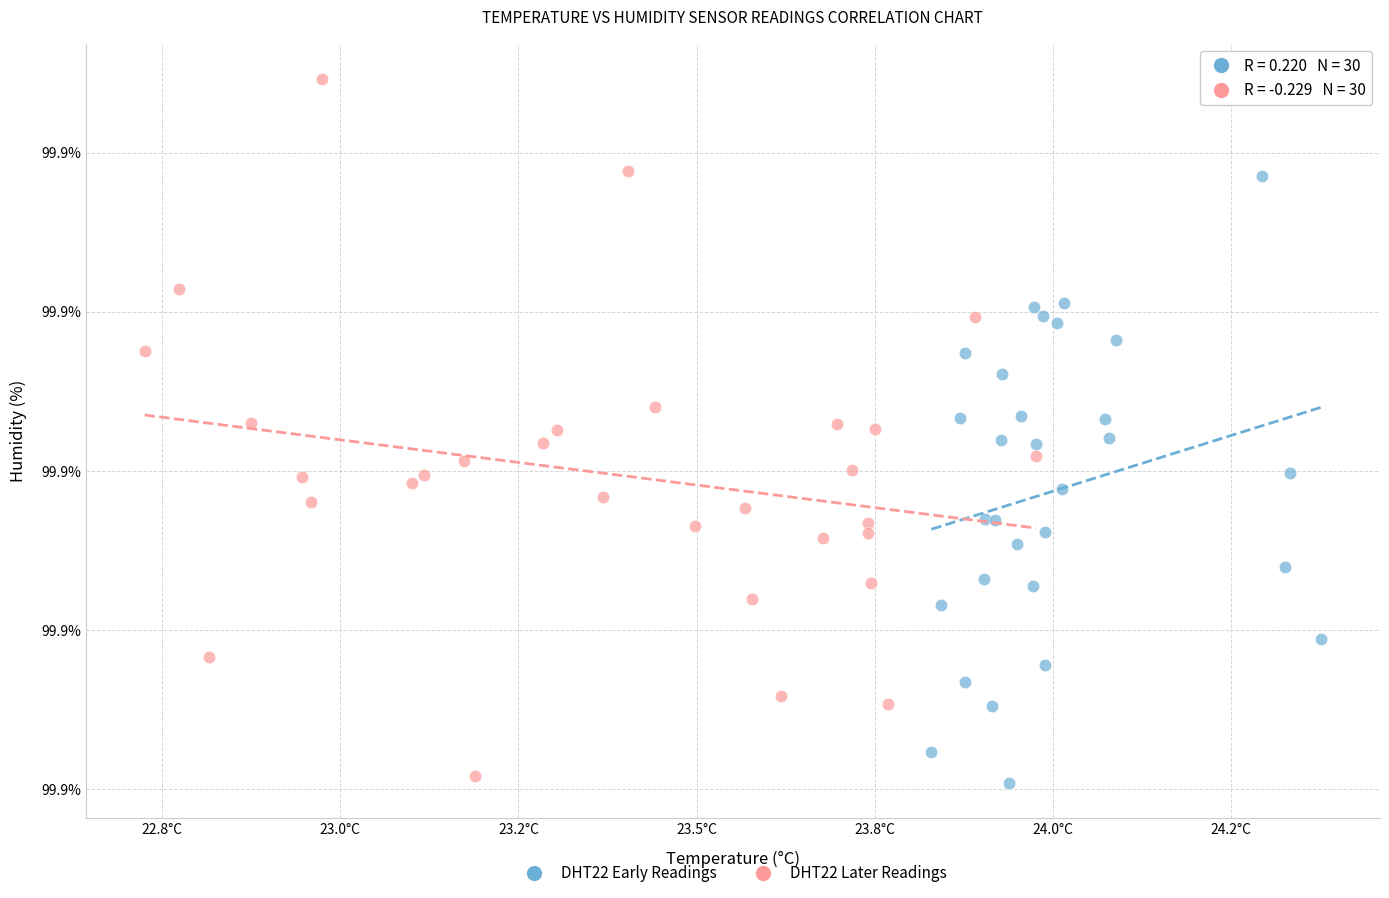

What are all the series names shown in the legend?

DHT22 Early Readings, DHT22 Later Readings